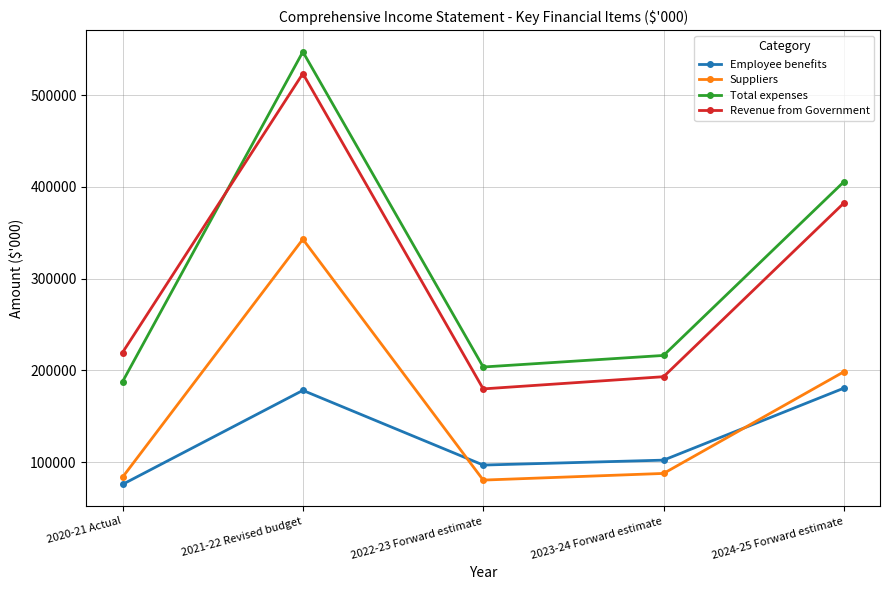

Is the value of Total expenses at 2020-21 Actual greater than the value of Employee benefits at 2022-23 Forward estimate?

Yes